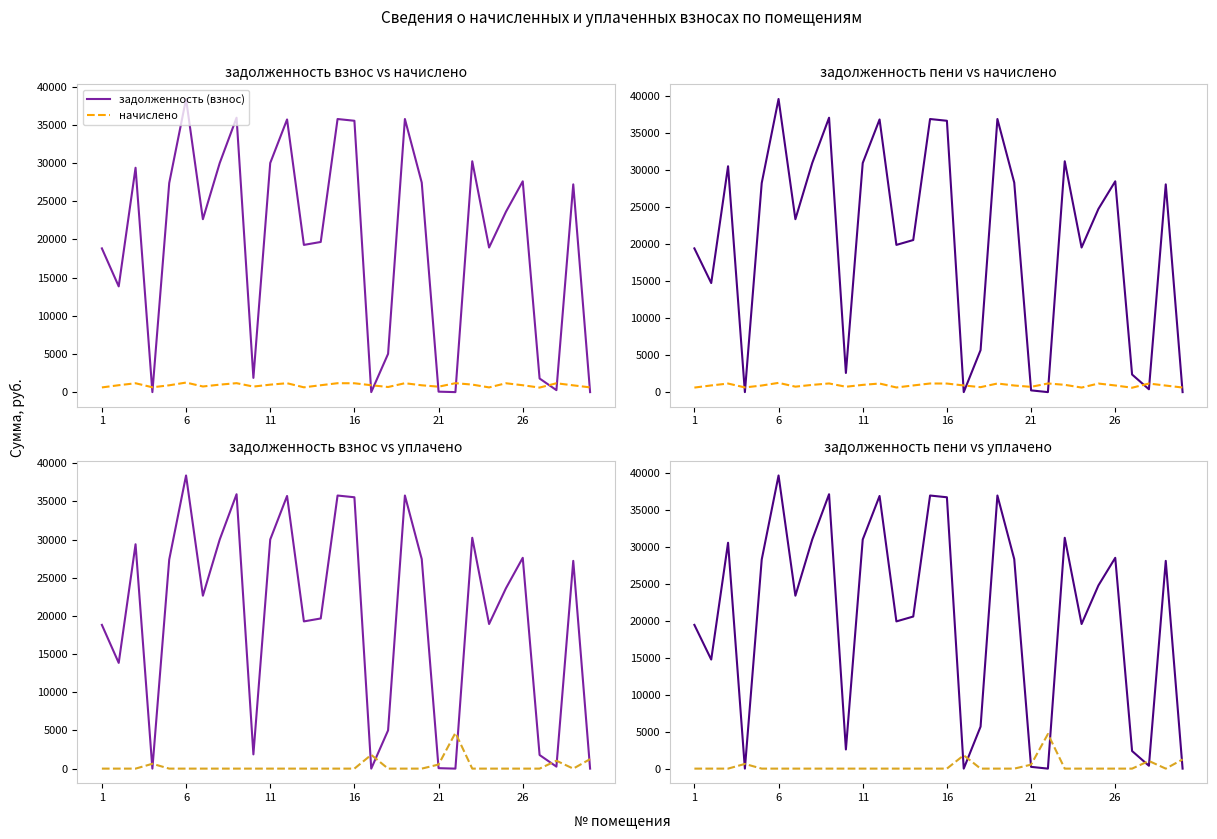

True or false: задолженность (пени) and начислено intersect in this chart.

True